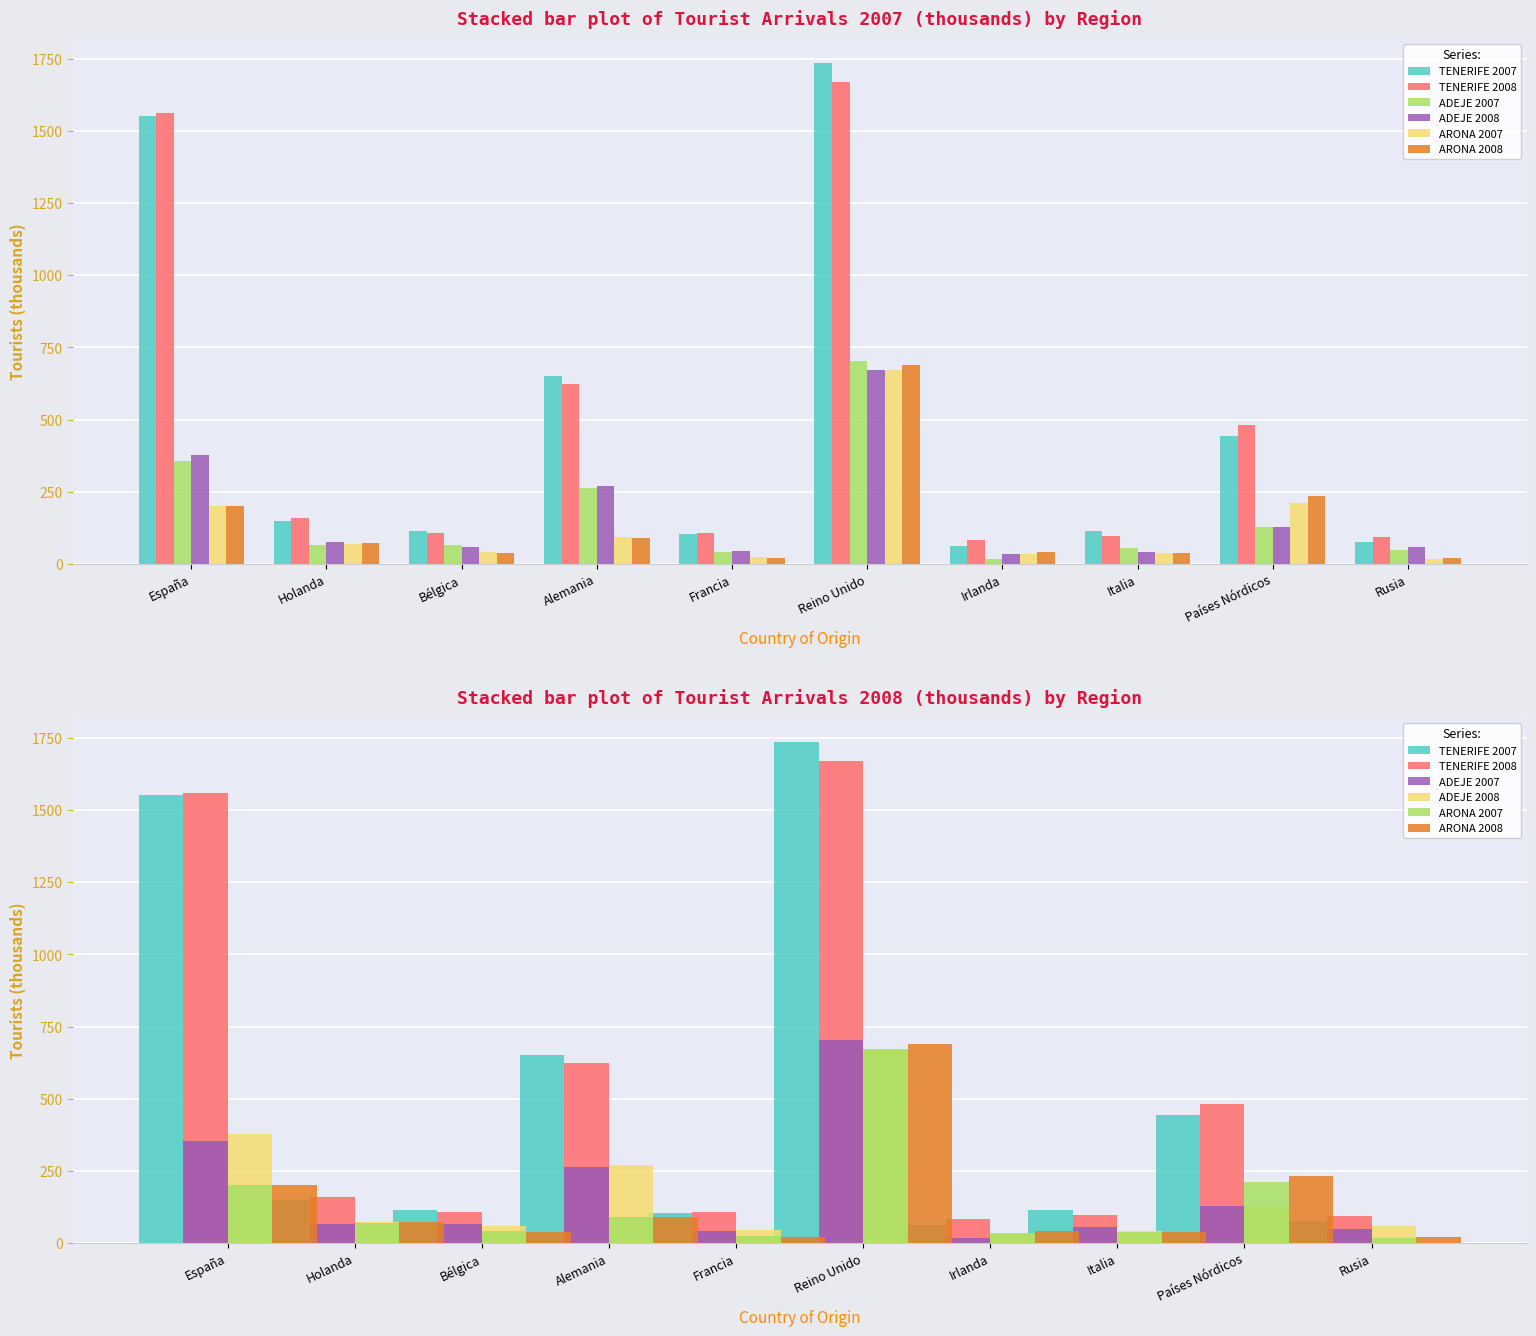

At which label is ADEJE 2008 closest to 352?

España